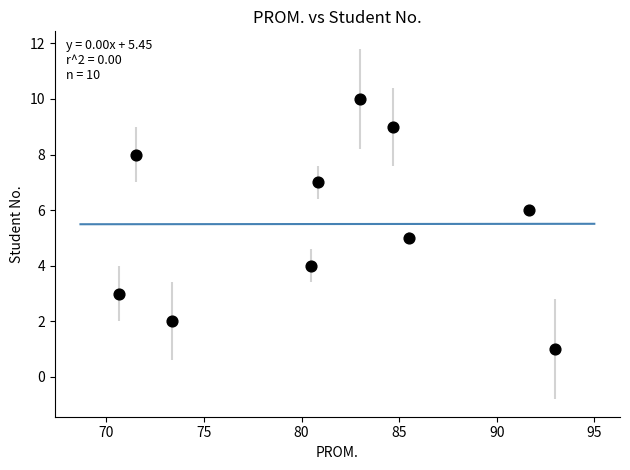

What is the range of Y values (max minus min)?

9